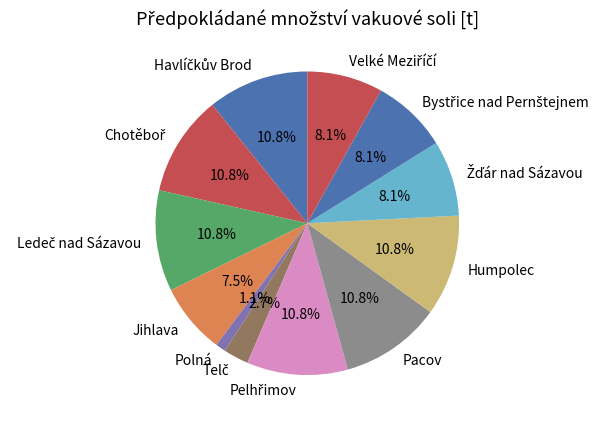

Is there a majority slice in this chart?

No